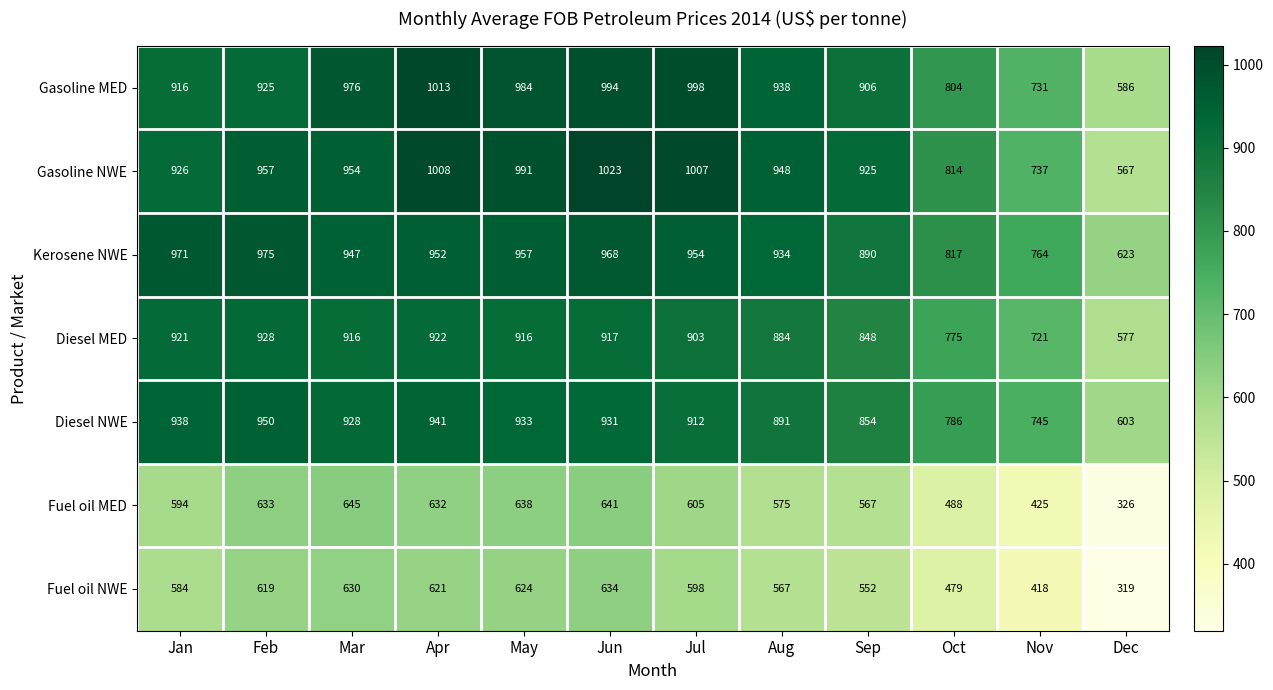

What is the sum of all Gasoline NWE values?

10857